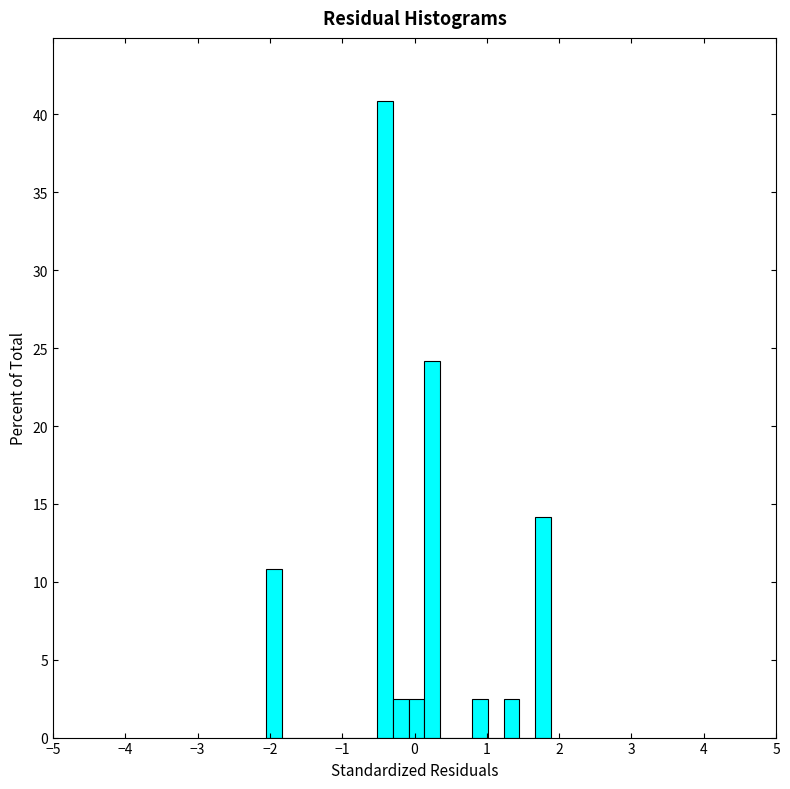

Read against the x-axis, roughly where is the centre of the tallest bar?

-0.4